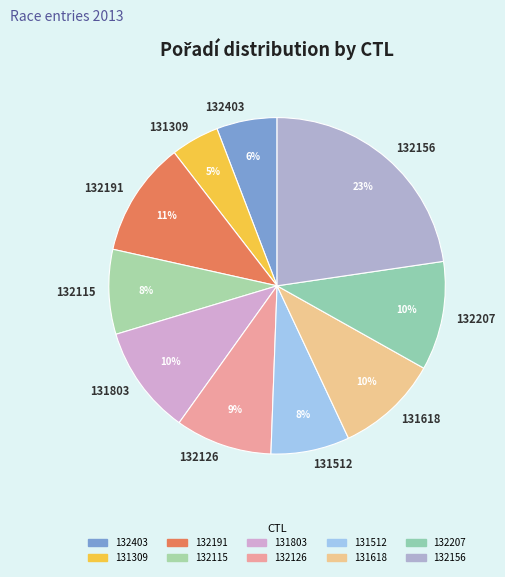

To the nearest percent, what portion does 131618 represent?

10%